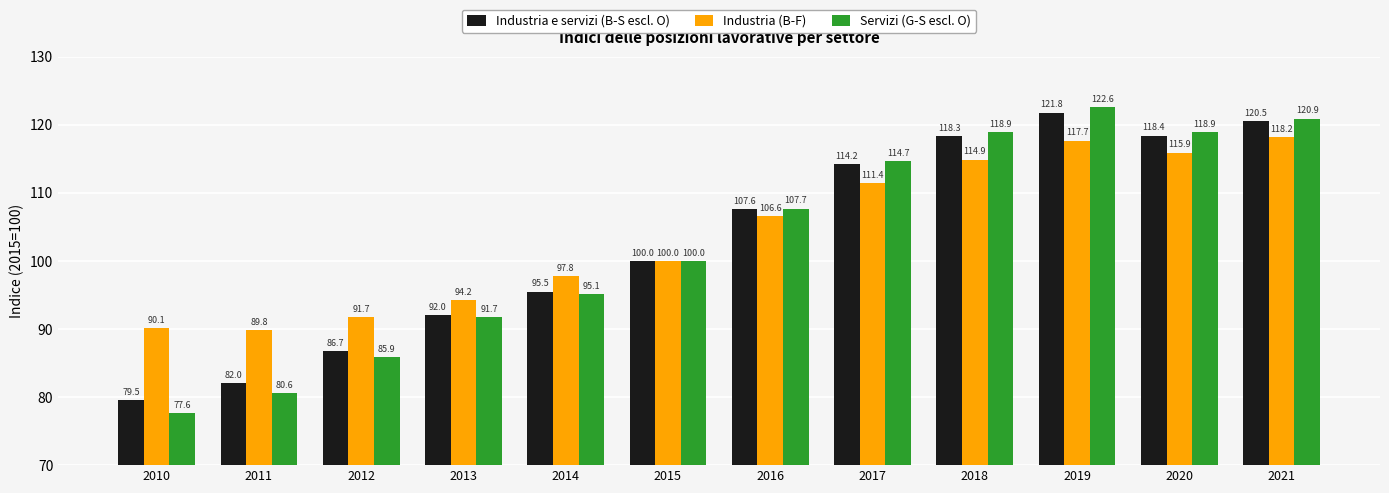

Which series has the widest spread of values?

Servizi (G-S escl. O)